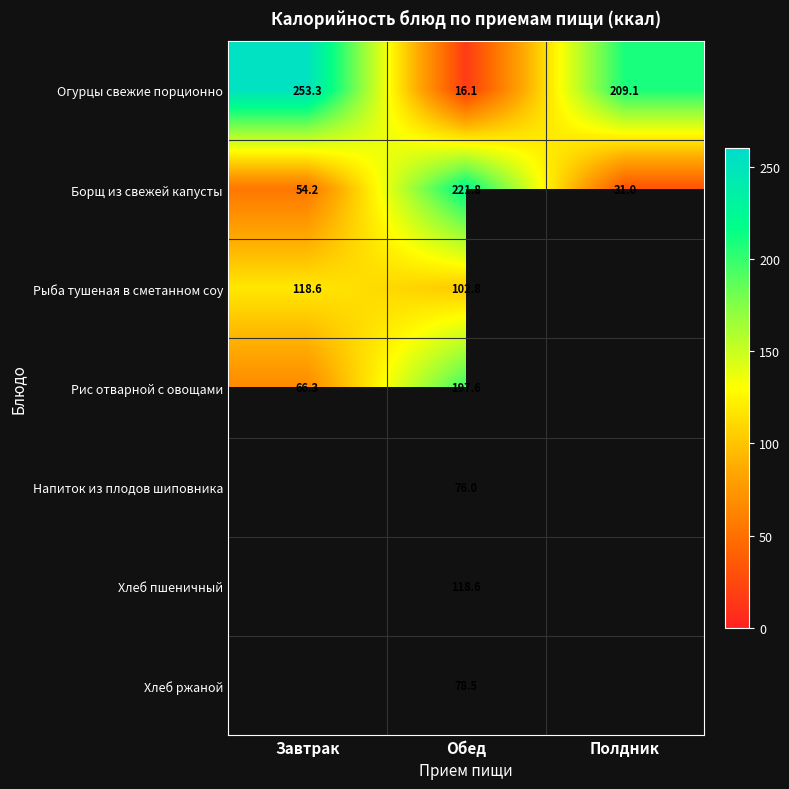

Which has a higher value, Обед or Полдник?

Полдник